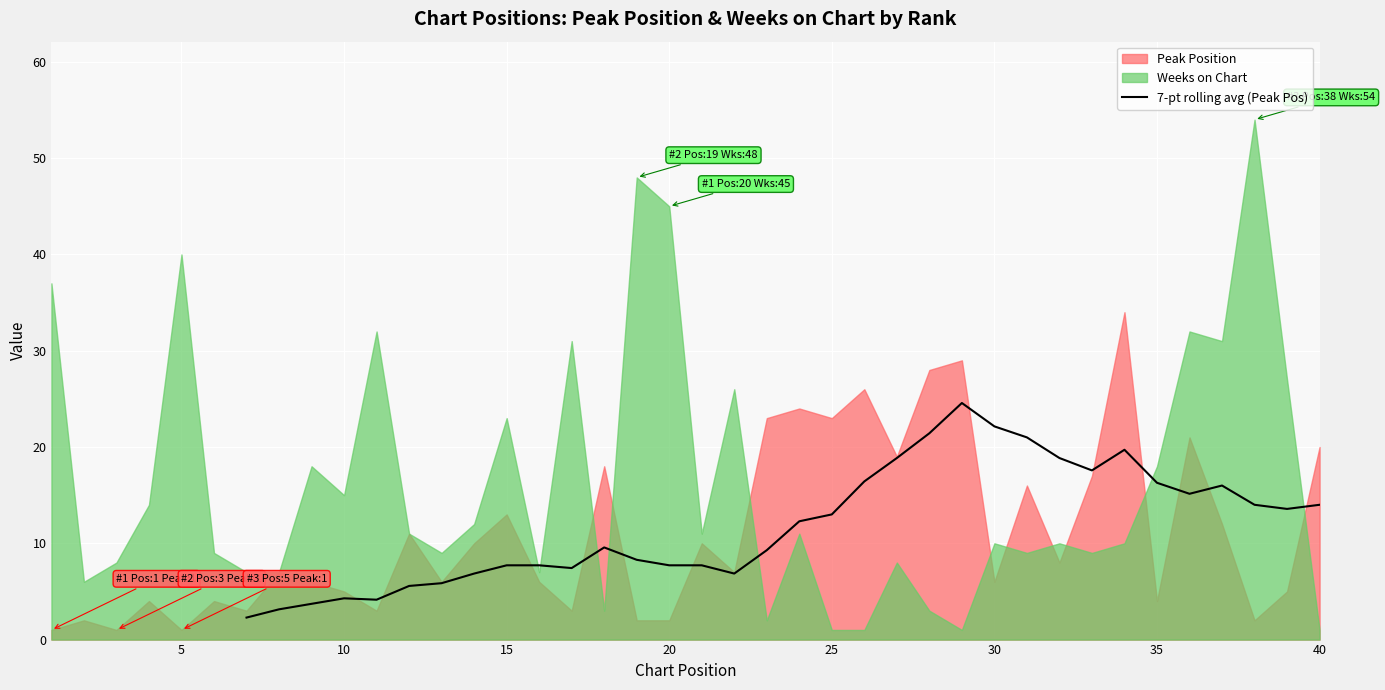

True or false: 7-pt rolling avg (Peak Pos) has a value of 22.1 at 30.

True